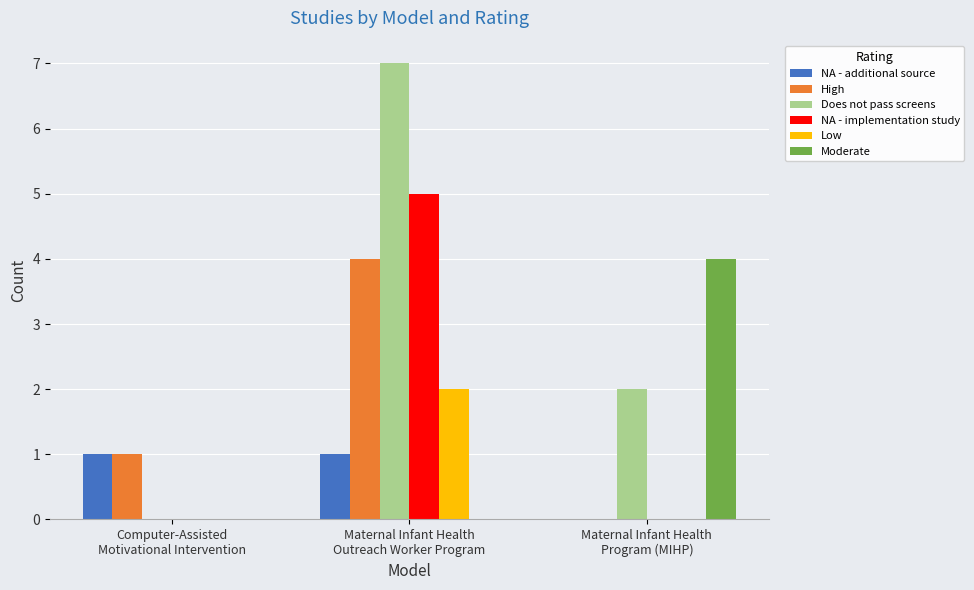

Reading left to right, list all the values displayed in this chart.

NA - additional source: Computer-Assisted
Motivational Intervention=1	Maternal Infant Health
Outreach Worker Program=1	Maternal Infant Health
Program (MIHP)=0
High: Computer-Assisted
Motivational Intervention=1	Maternal Infant Health
Outreach Worker Program=4	Maternal Infant Health
Program (MIHP)=0
Does not pass screens: Computer-Assisted
Motivational Intervention=0	Maternal Infant Health
Outreach Worker Program=7	Maternal Infant Health
Program (MIHP)=2
NA - implementation study: Computer-Assisted
Motivational Intervention=0	Maternal Infant Health
Outreach Worker Program=5	Maternal Infant Health
Program (MIHP)=0
Low: Computer-Assisted
Motivational Intervention=0	Maternal Infant Health
Outreach Worker Program=2	Maternal Infant Health
Program (MIHP)=0
Moderate: Computer-Assisted
Motivational Intervention=0	Maternal Infant Health
Outreach Worker Program=0	Maternal Infant Health
Program (MIHP)=4